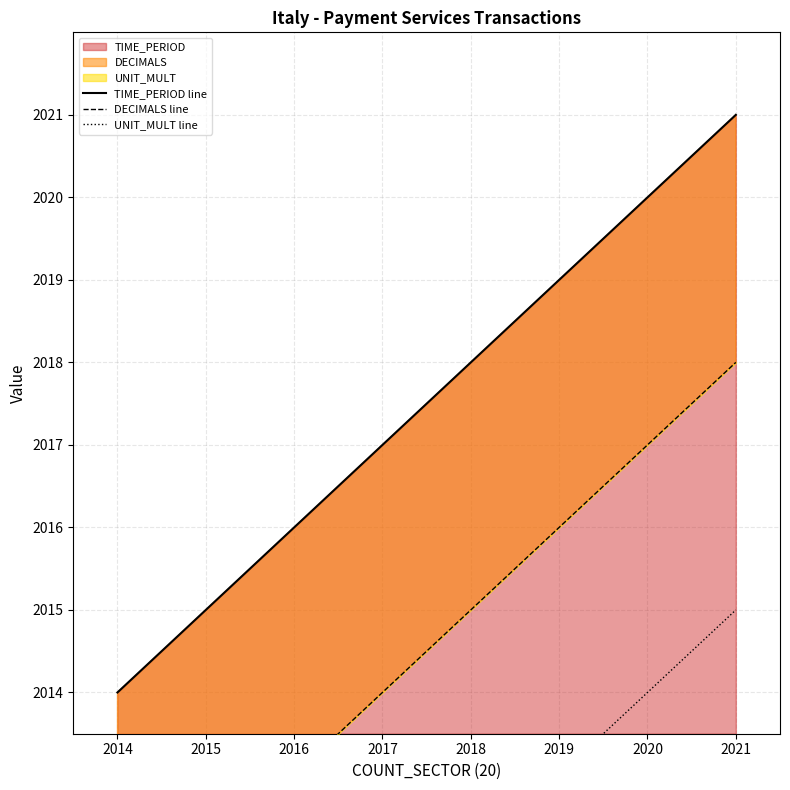

Reading right to left, list all the values displayed in this chart.

TIME_PERIOD line: 2021=2021	2020=2020	2019=2019	2018=2018	2017=2017	2016=2016	2015=2015	2014=2014
DECIMALS line: 2021=2018	2020=2017	2019=2016	2018=2015	2017=2014	2016=2013	2015=2012	2014=2011
UNIT_MULT line: 2021=2015	2020=2014	2019=2013	2018=2012	2017=2011	2016=2010	2015=2009	2014=2008